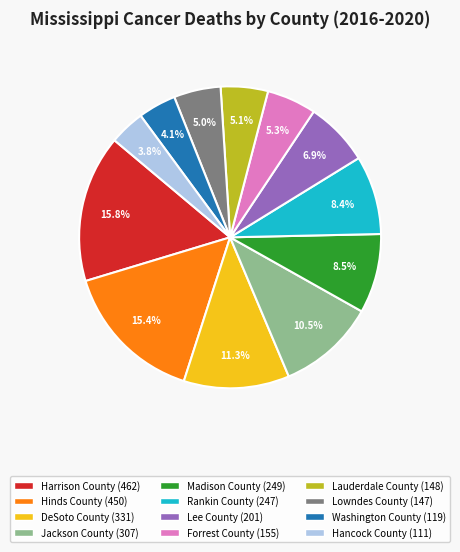

How much of the chart is everything except Lowndes County?

95.0%